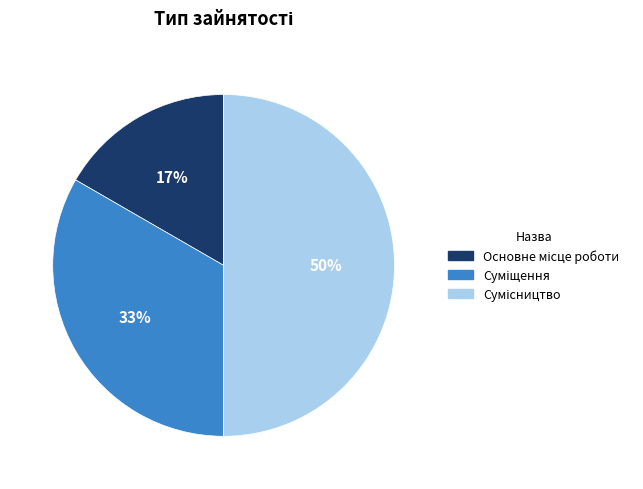

To the nearest percent, what is the average slice percentage?

33%